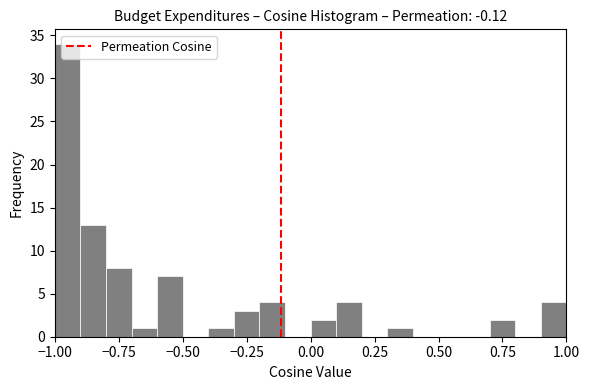

Around what value on the x-axis is the tallest bar? Give the approximate position of its centre, as read against the axis.

-0.95